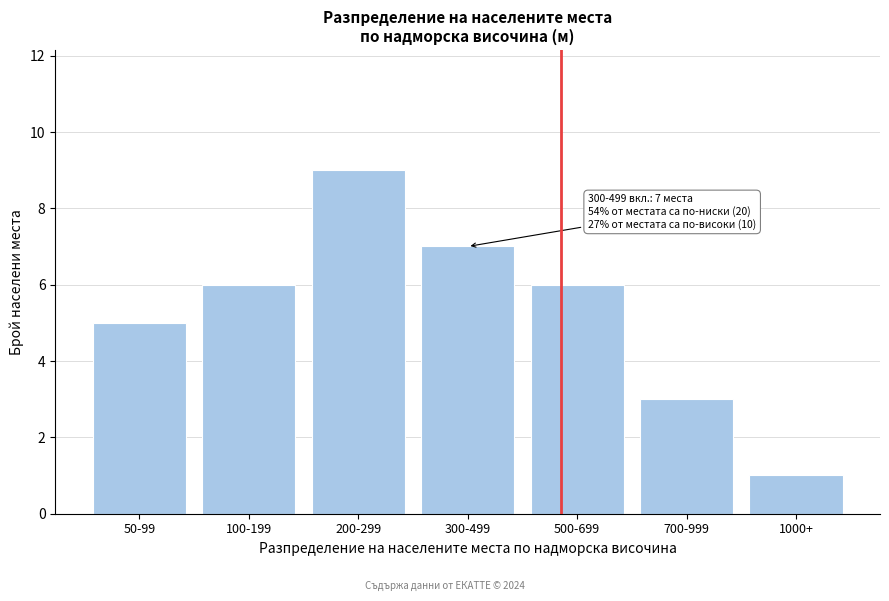

Reading right to left, transcribe all the data shown in this chart.

1	3	6	7	9	6	5